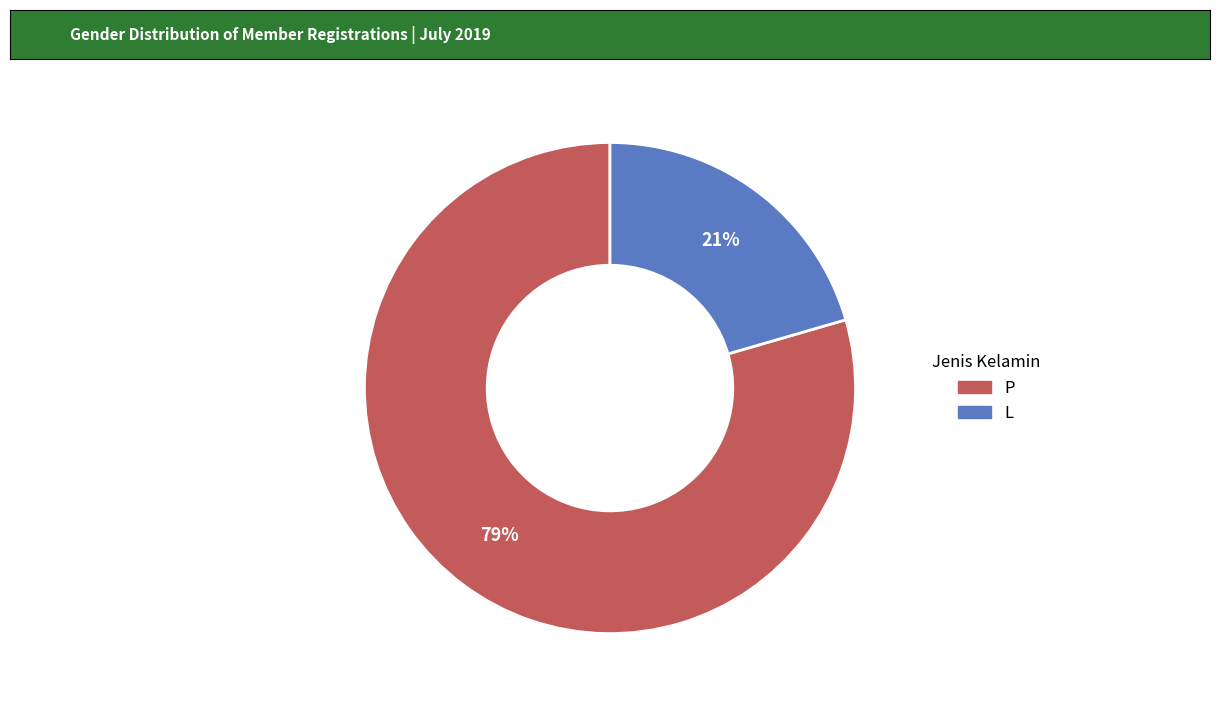

How many segments does this pie chart have?

2